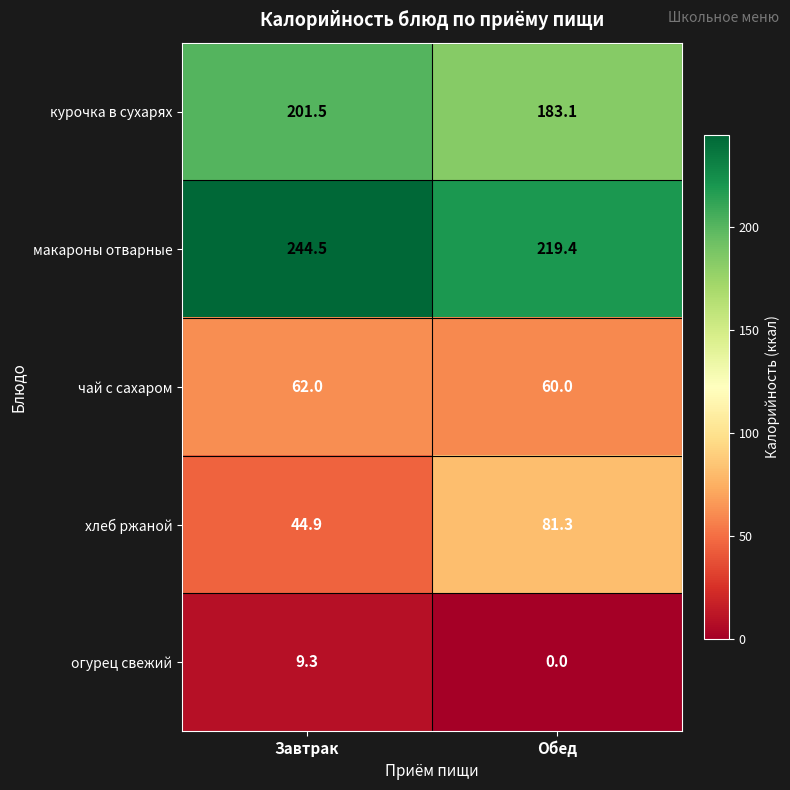

At which label is макароны отварные closest to 231?

Обед